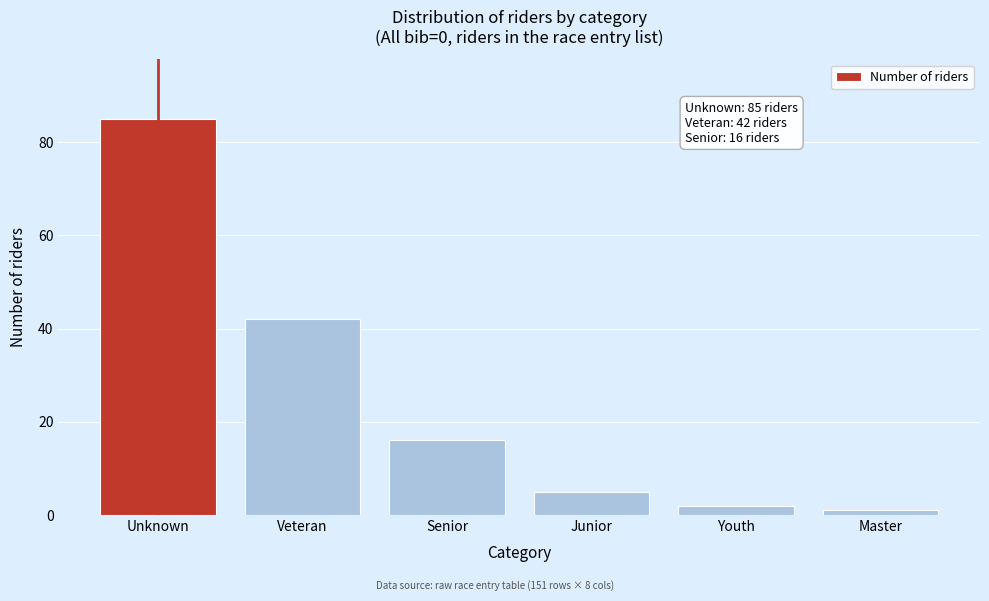

Reading left to right, extract all data points from this chart.

Unknown=85	Veteran=42	Senior=16	Junior=5	Youth=2	Master=1